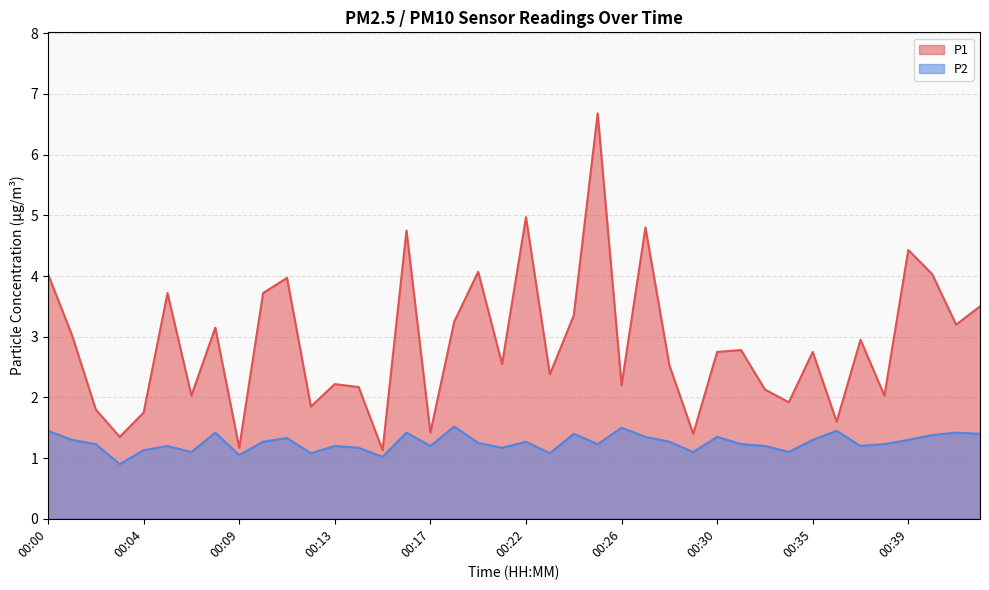

Which category has the lowest value in the P1 series?

00:15